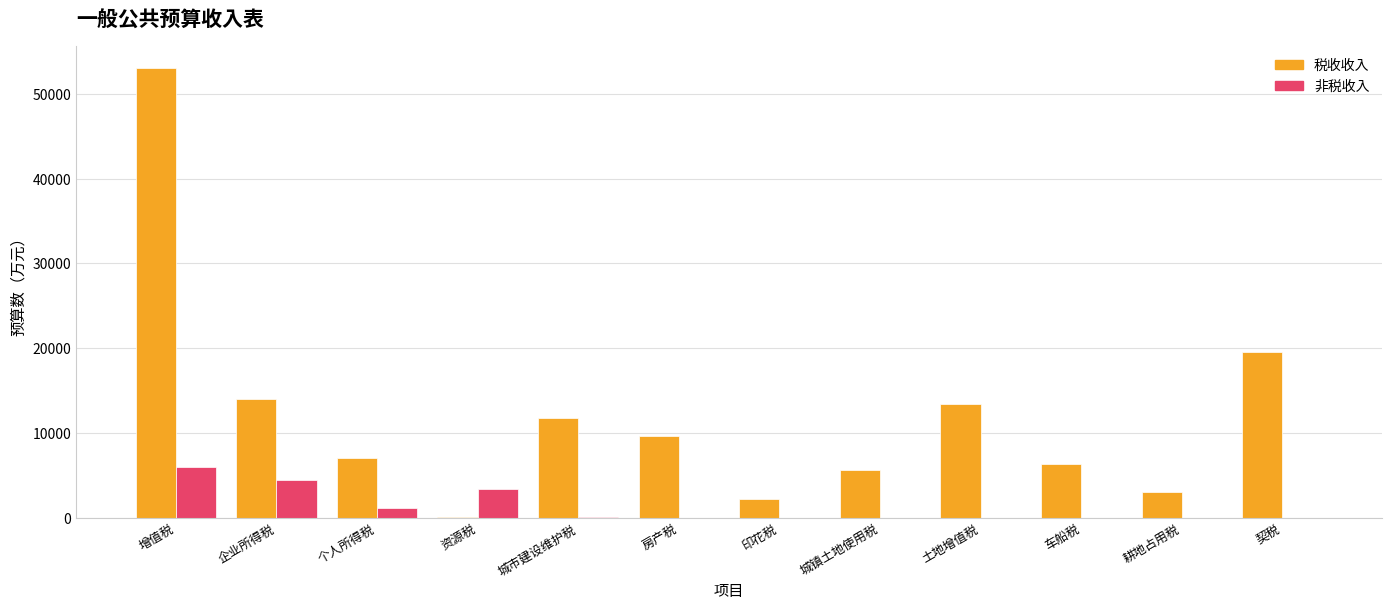

The 税收收入 series shows 18760 at 城市建设维护税. True or false?

False